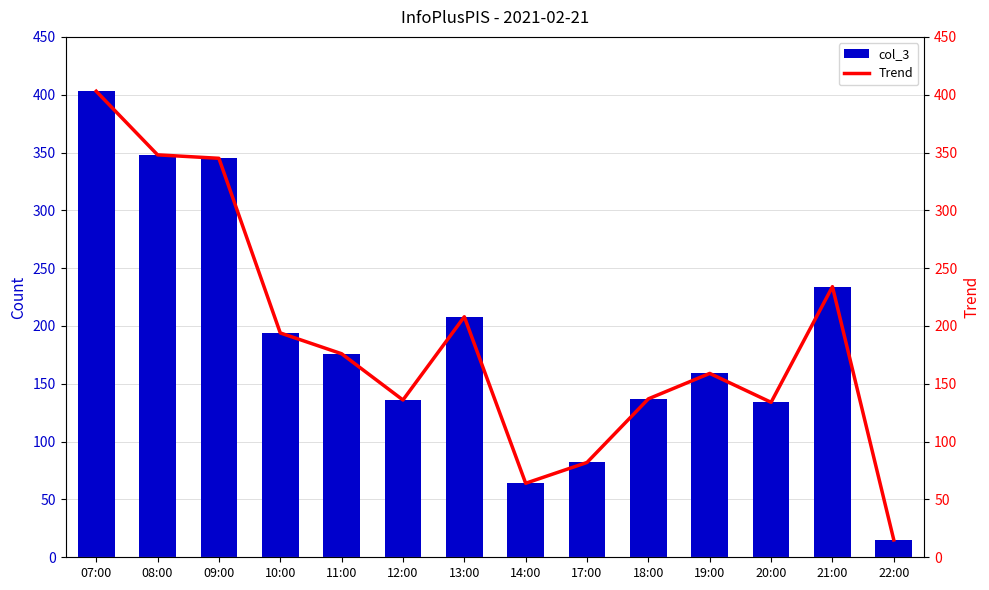

At how many categories does at least one series exceed 327?

3